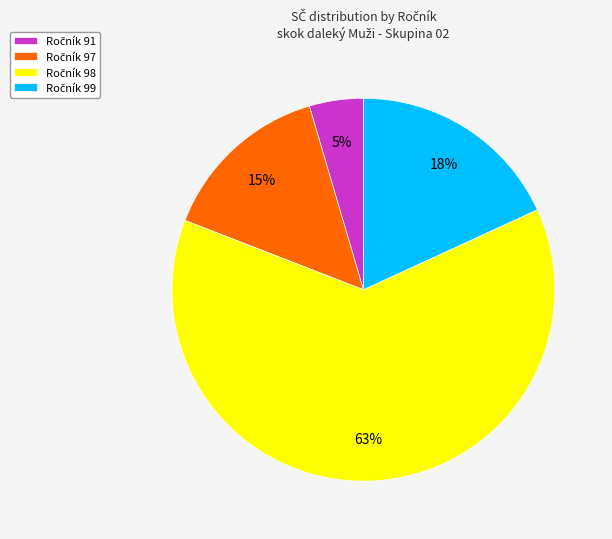

Is there any slice that represents more than half of the pie?

Yes